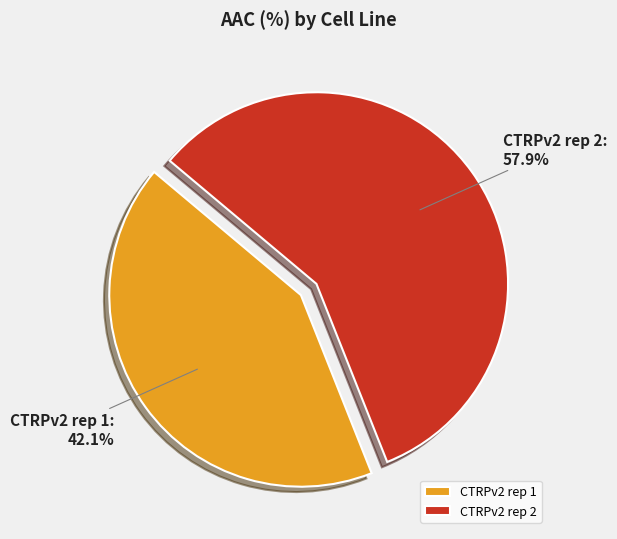

To the nearest percent, what portion does CTRPv2 rep 2 represent?

58%